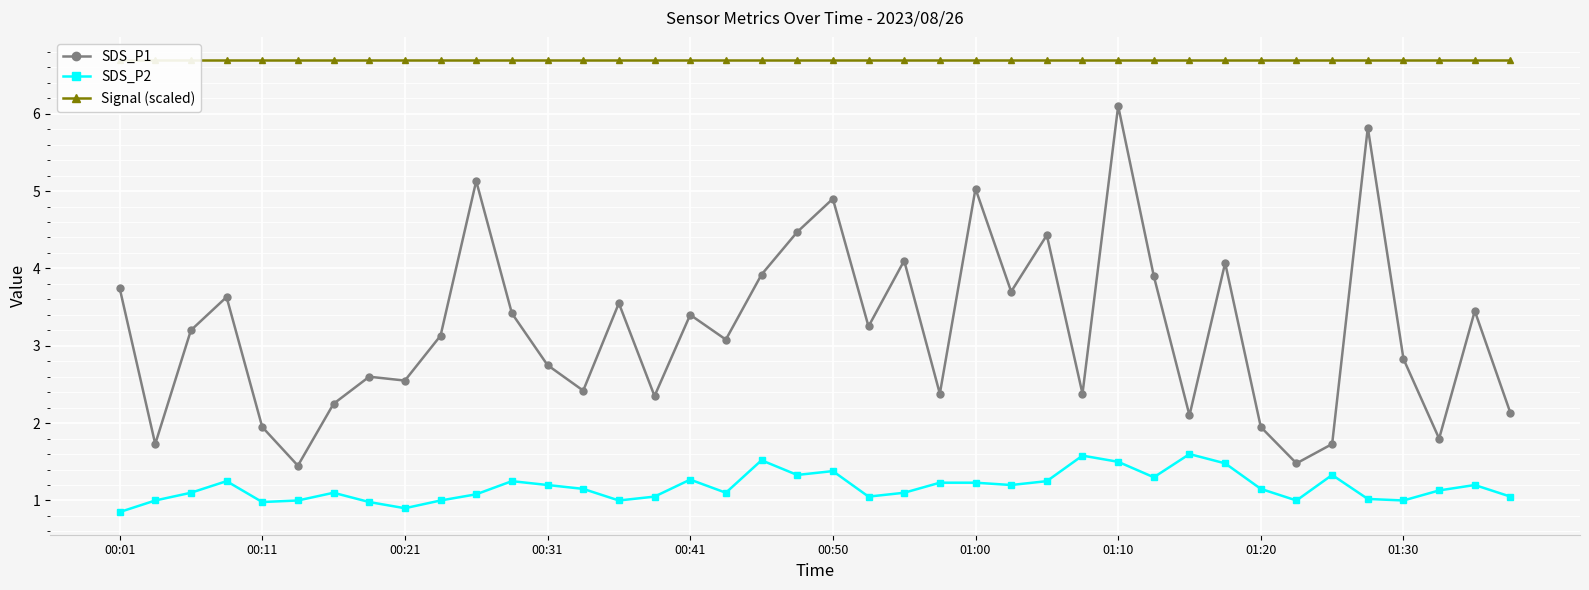

True or false: SDS_P1 and Signal (scaled) intersect in this chart.

False